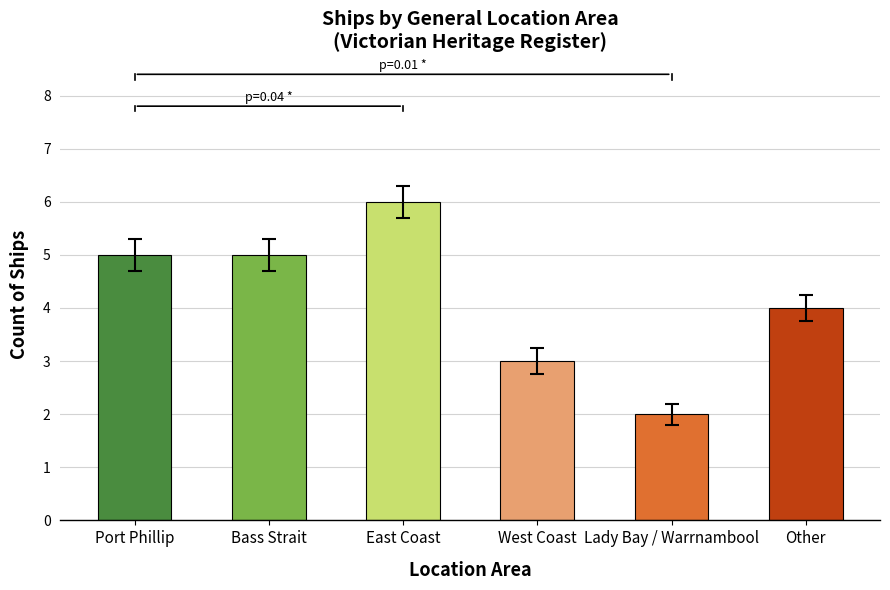

What position from the right is East Coast?

4